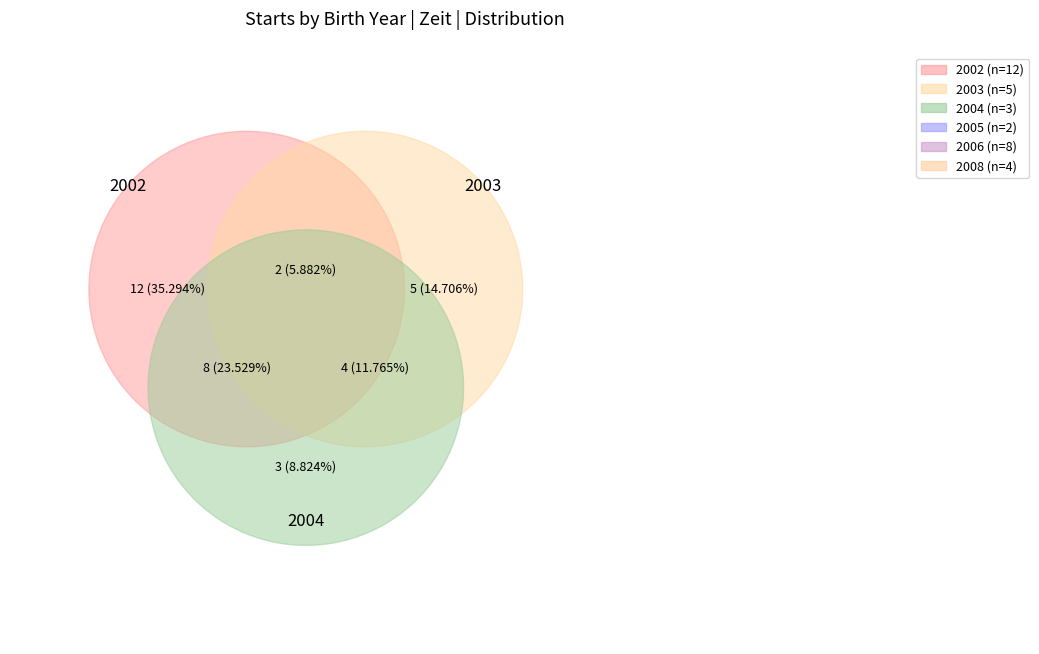

Is there any slice that represents more than half of the pie?

No